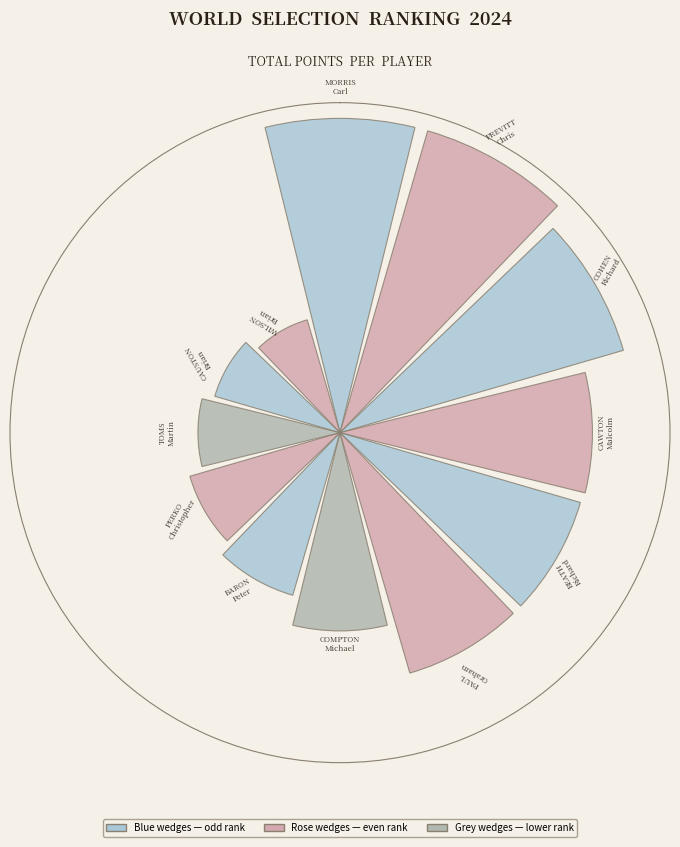

True or false: 5 accounts for 1% of the total.

False